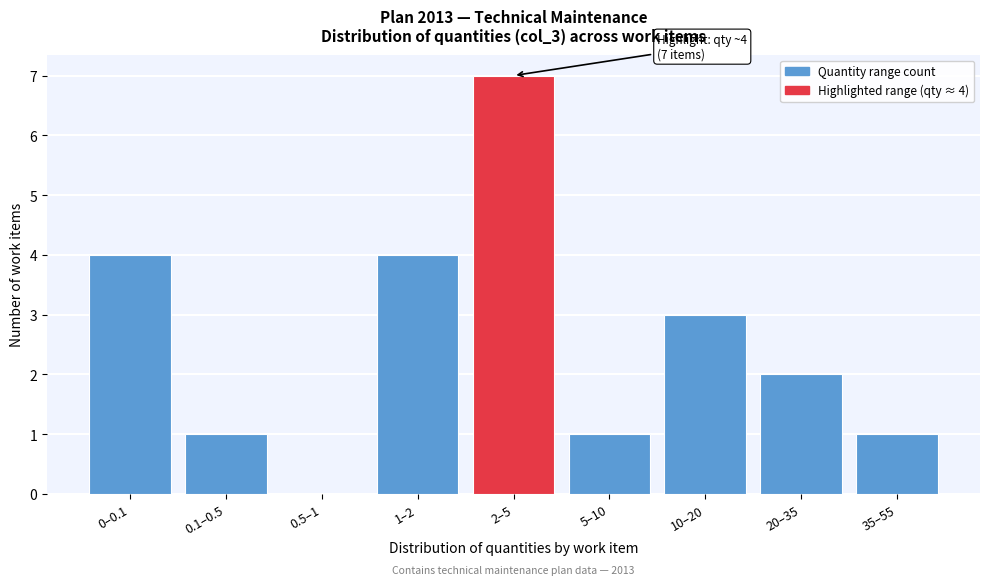

Reading left to right, transcribe all the data shown in this chart.

0–0.1=4	0.1–0.5=1	0.5–1=0	1–2=4	2–5=7	5–10=1	10–20=3	20–35=2	35–55=1